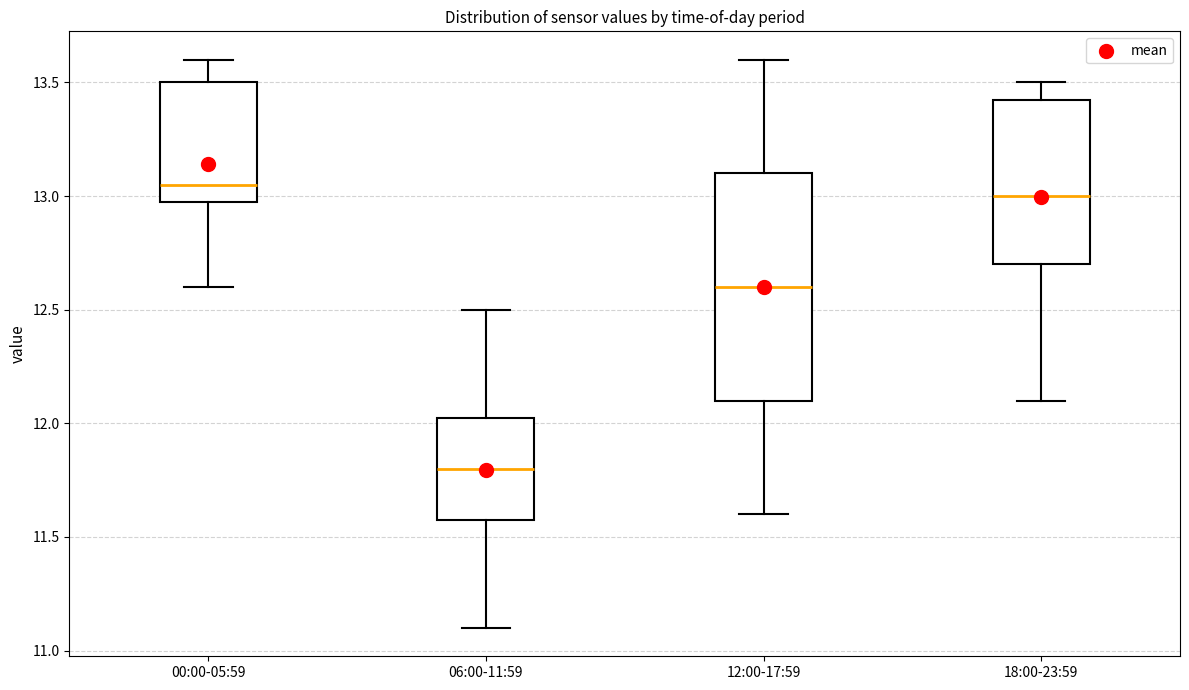

Which box has the highest median line?

00:00-05:59